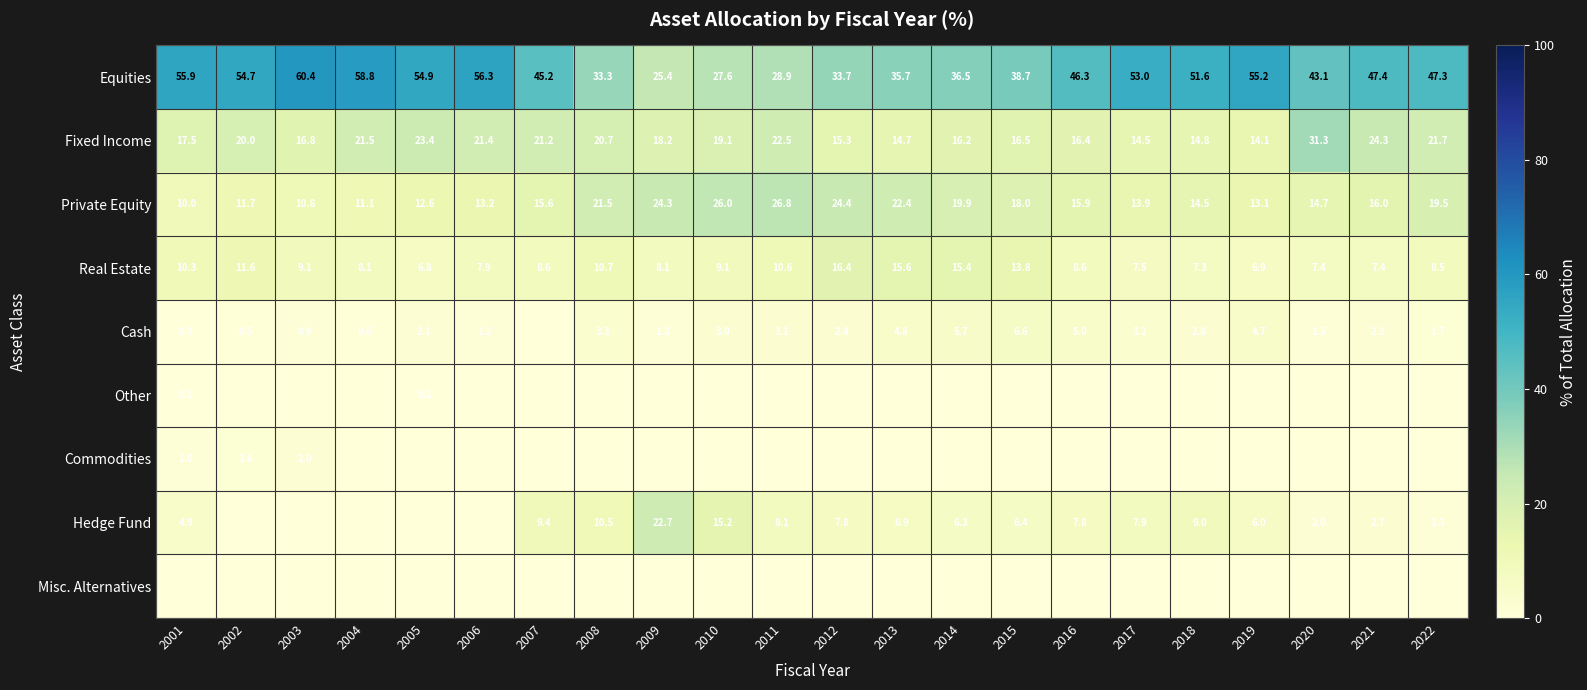

At how many categories does at least one series exceed 23?

22